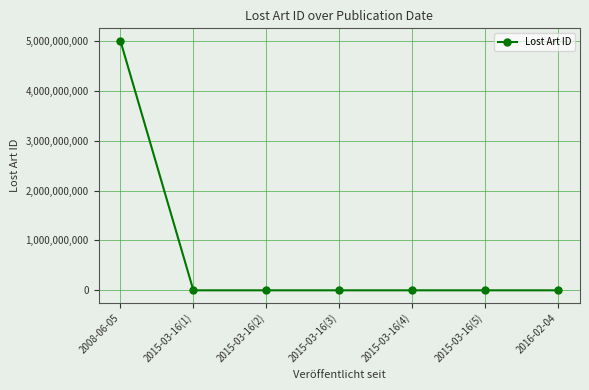

What is the difference between the maximum and minimum values?

4999480727